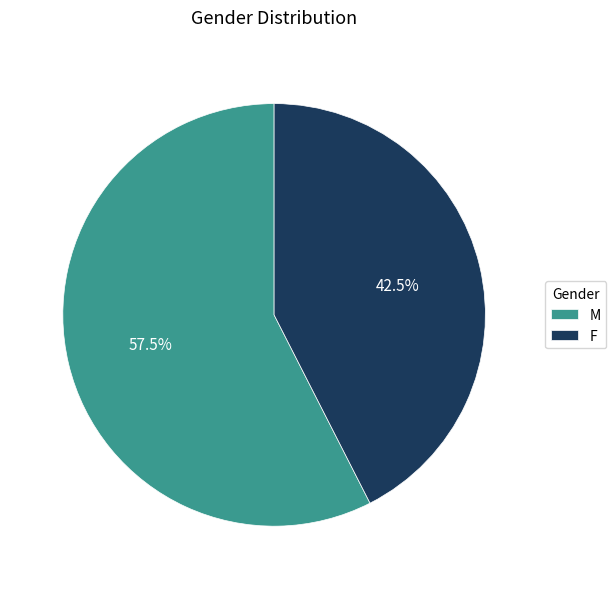

To the nearest percent, what is the average slice percentage?

50%